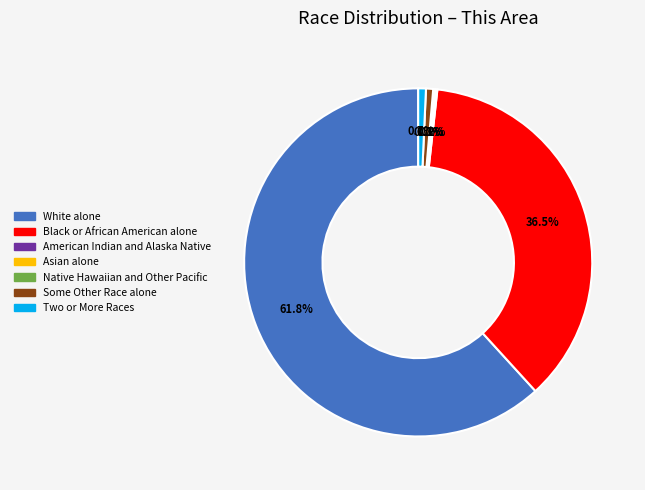

What is the largest slice in the pie chart?

White alone